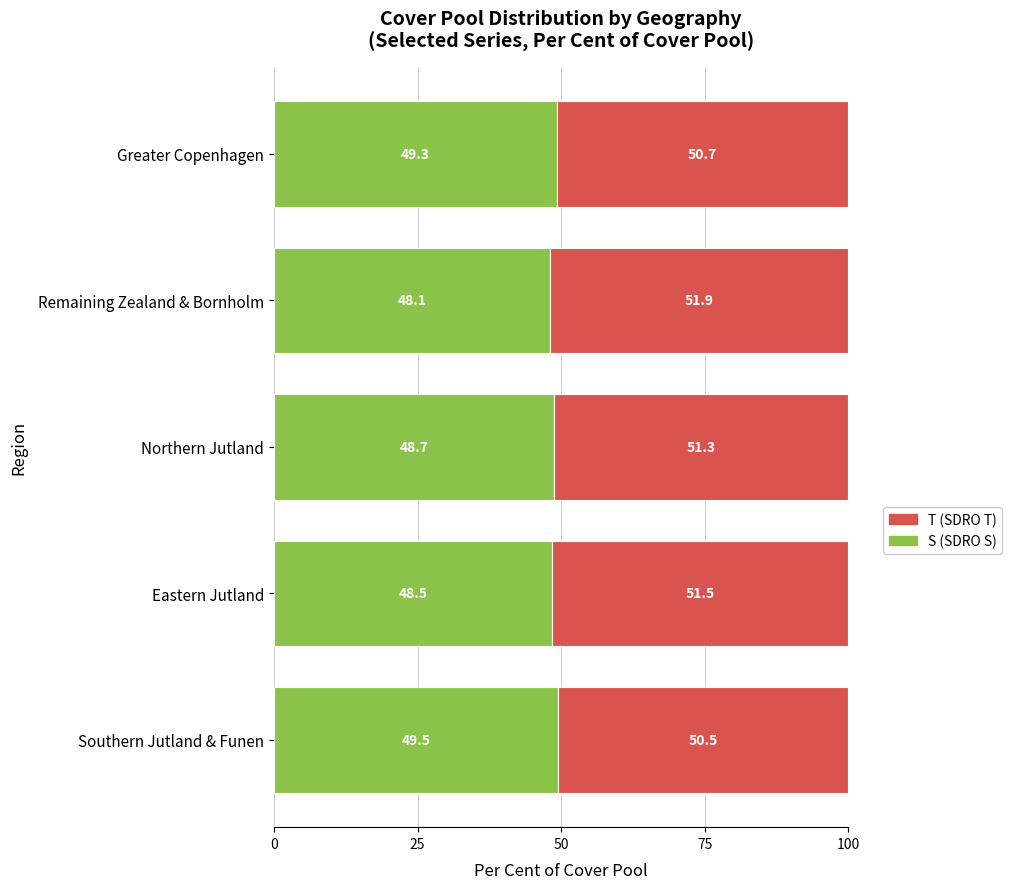

At which label is S (SDRO S) closest to 48?

Remaining Zealand & Bornholm